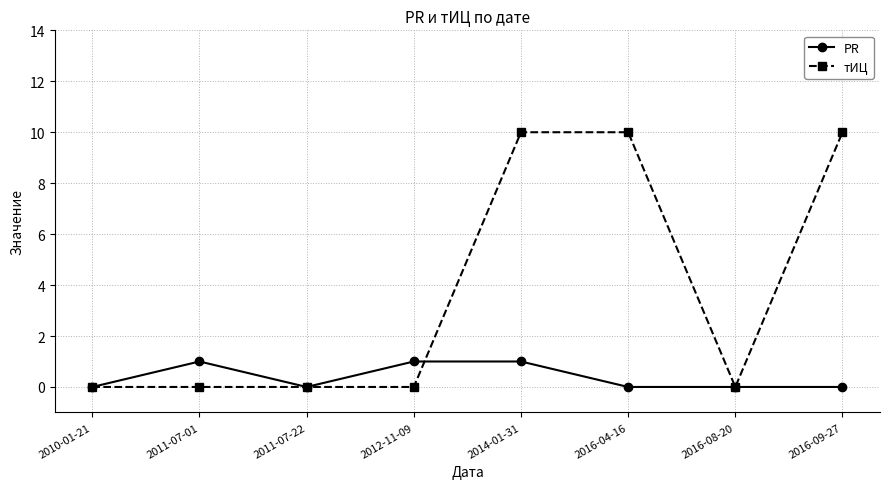

Reading left to right, transcribe all the data shown in this chart.

PR: 0	1	0	1	1	0	0	0
тИЦ: 0	0	0	0	10	10	0	10